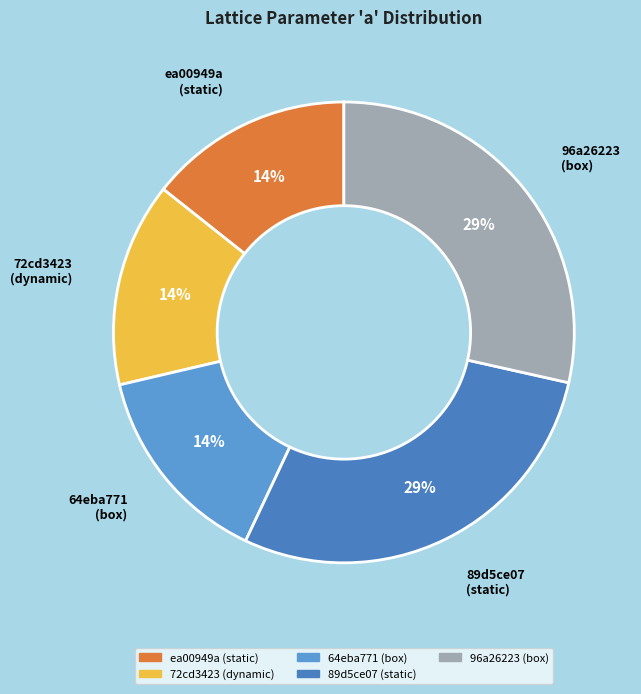

What percentage is the ea00949a (static) slice, to the nearest percent?

14%